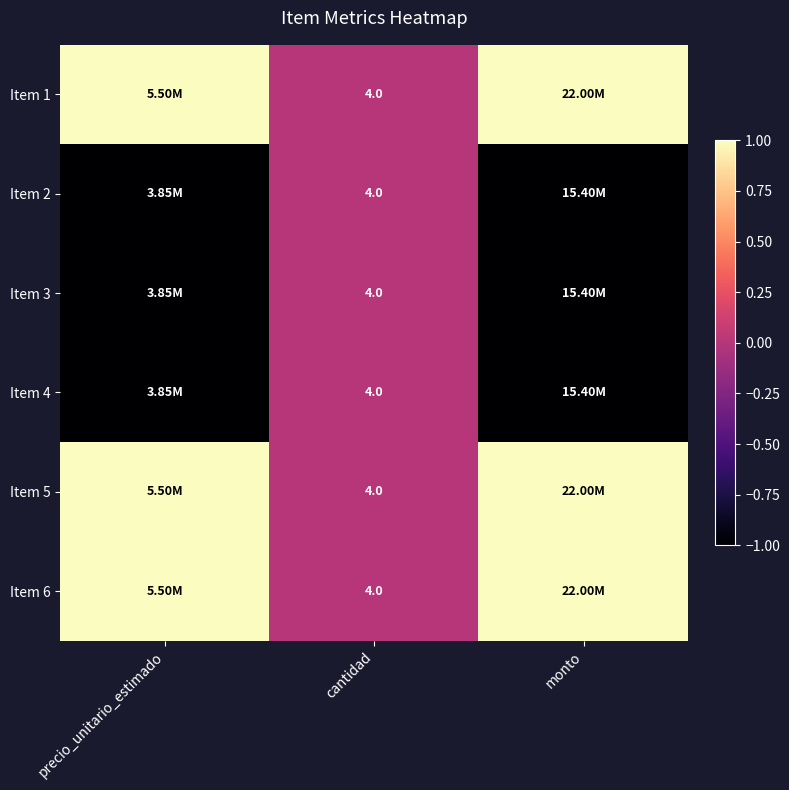

Which label corresponds to the smallest value in the chart?

precio_unitario_estimado